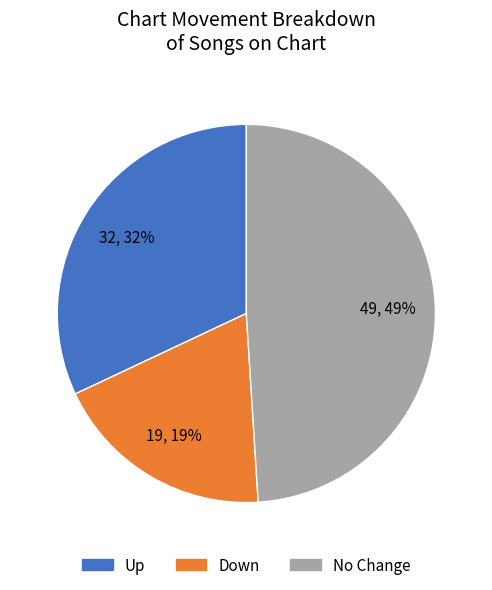

To the nearest percent, what is the difference between the largest and smallest slice percentages?

30%